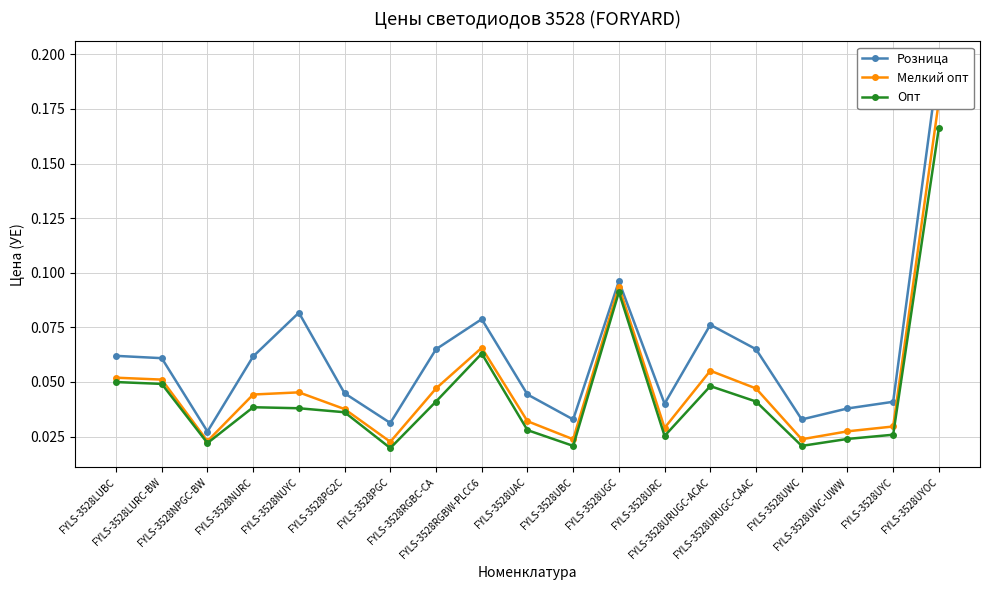

Reading right to left, what are all the values shown in this chart?

Розница: 0.2	0.0	0.0	0.0	0.1	0.1	0.0	0.1	0.0	0.0	0.1	0.1	0.0	0.0	0.1	0.1	0.0	0.1	0.1
Мелкий опт: 0.2	0.0	0.0	0.0	0.0	0.1	0.0	0.1	0.0	0.0	0.1	0.0	0.0	0.0	0.0	0.0	0.0	0.1	0.1
Опт: 0.2	0.0	0.0	0.0	0.0	0.0	0.0	0.1	0.0	0.0	0.1	0.0	0.0	0.0	0.0	0.0	0.0	0.0	0.0